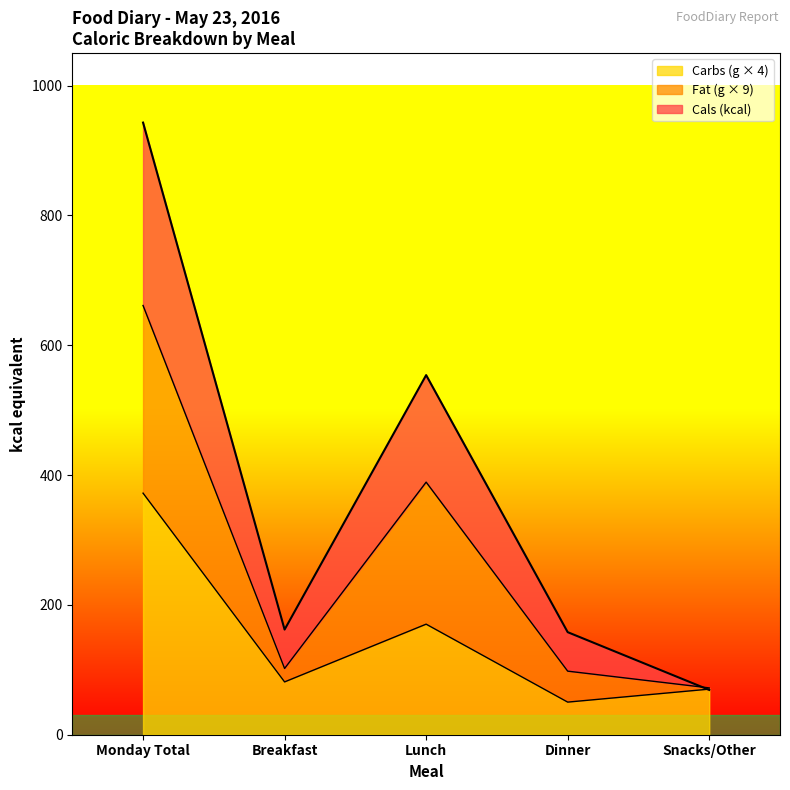

The value of Cals (kcal) at Lunch is 554.0. True or false?

True